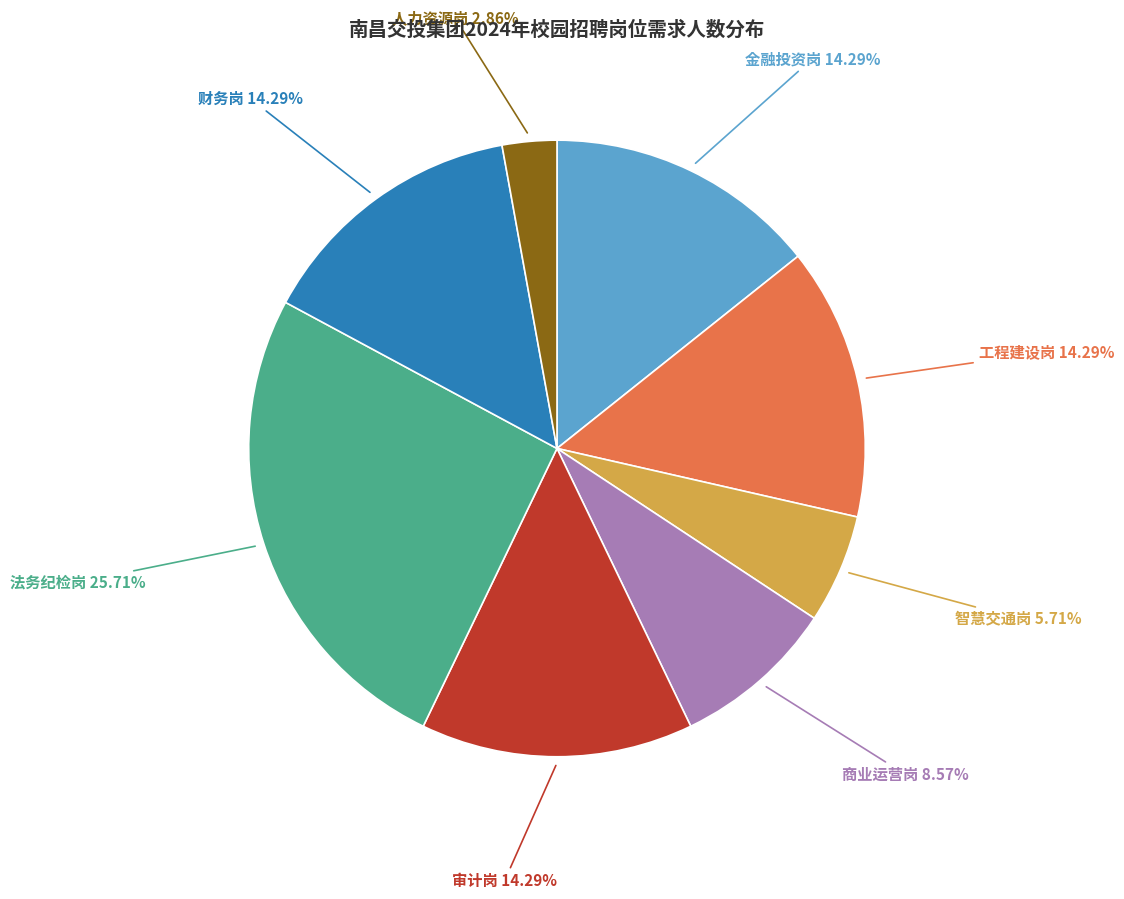

What percentage is the 金融投资岗 slice, to the nearest percent?

14%